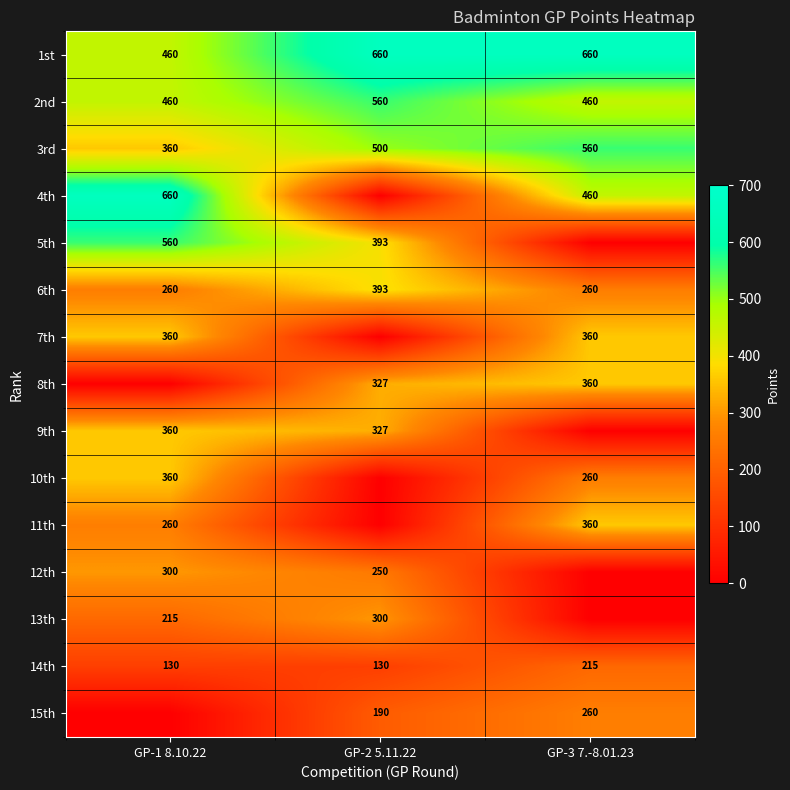

At how many categories does at least one series exceed 242?

3